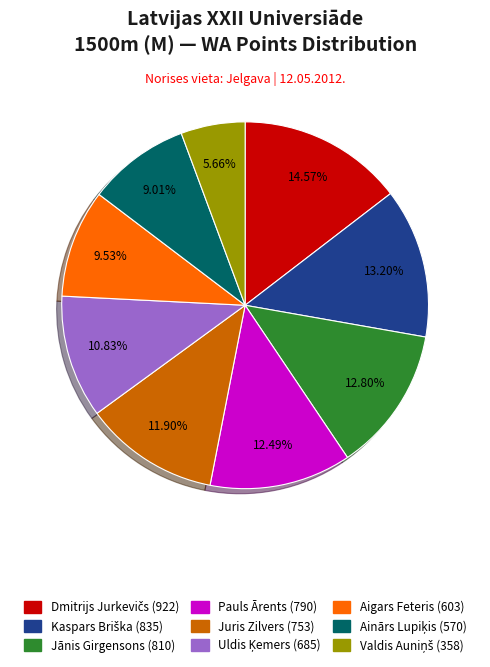

To the nearest percent, what is the difference between the largest and smallest slice percentages?

9%